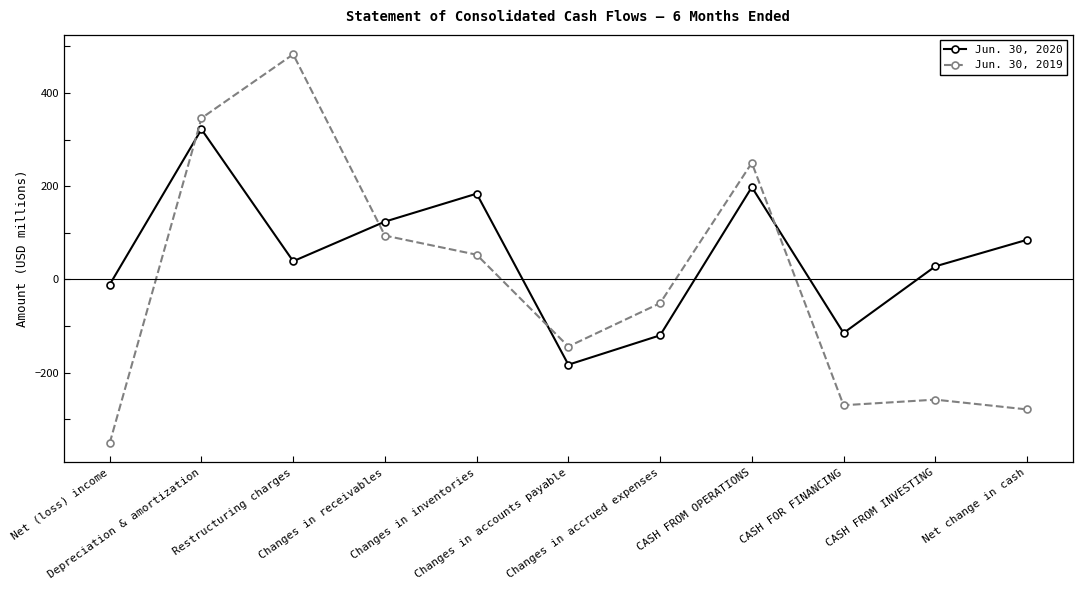

What is the sum of all Jun. 30, 2019 values?

-127